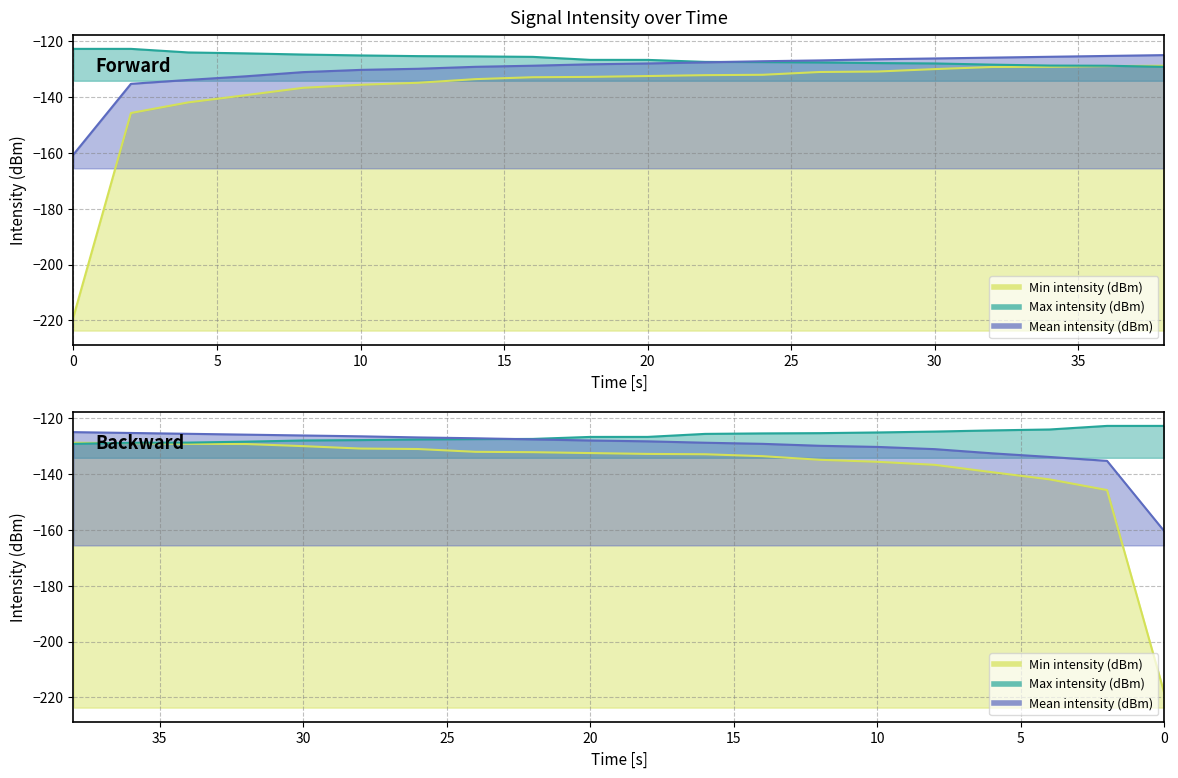

True or false: Min intensity (dBm) has a value of -132.1 at 22.

True